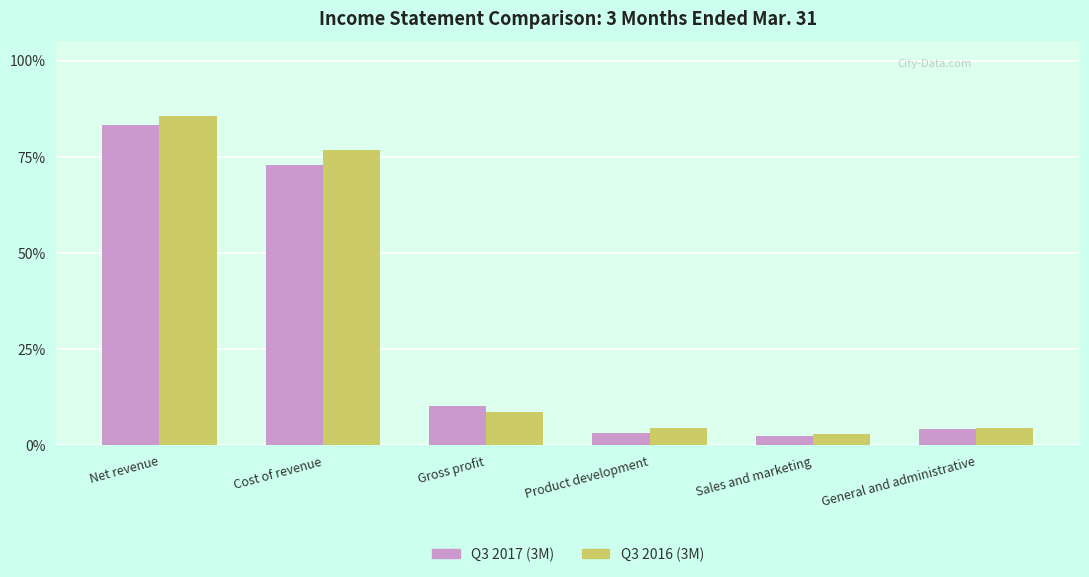

Reading right to left, extract all data points from this chart.

Q3 2017 (3M): General and administrative=4023	Sales and marketing=2243	Product development=3147	Gross profit=9867	Cost of revenue=69338	Net revenue=79205
Q3 2016 (3M): General and administrative=4348	Sales and marketing=2898	Product development=4214	Gross profit=8287	Cost of revenue=72956	Net revenue=81243